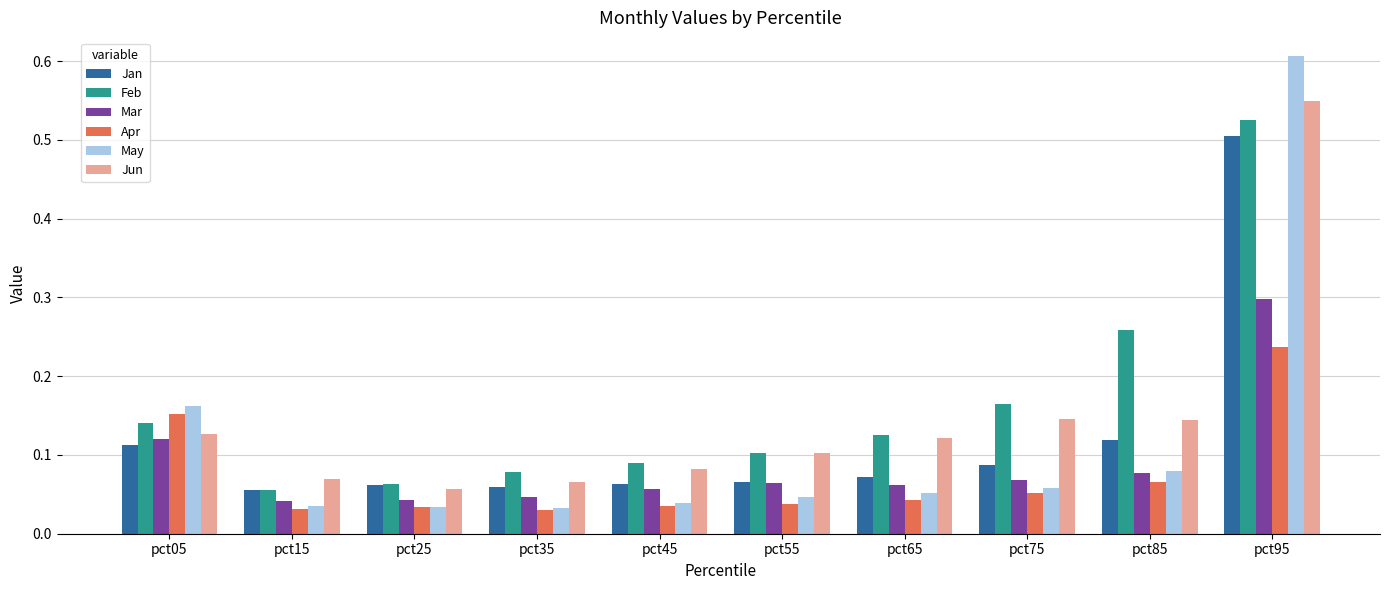

At how many categories does at least one series exceed 0?

10